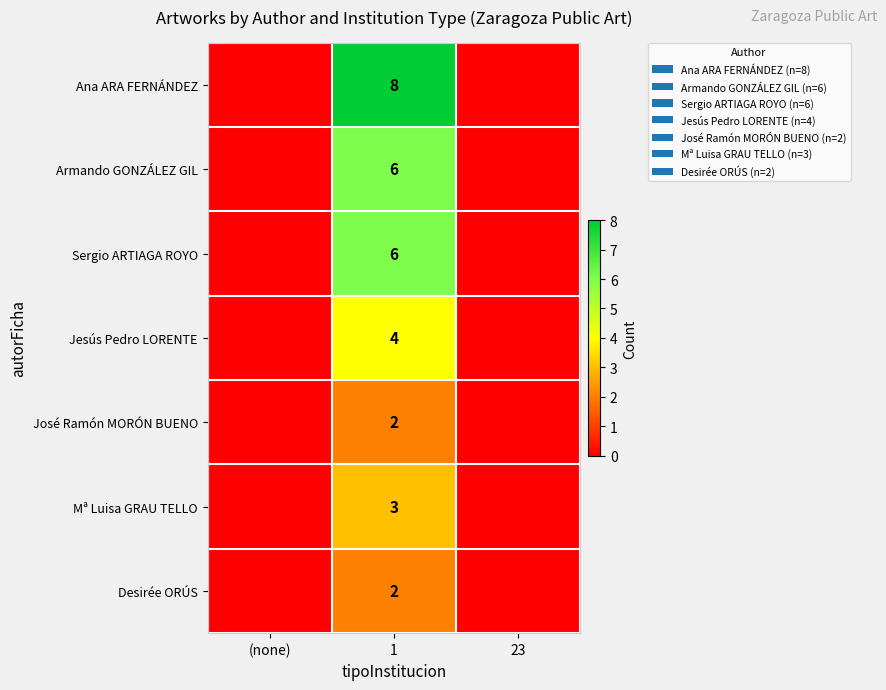

Is it true that Mª Luisa GRAU TELLO equals 3 at 1?

True